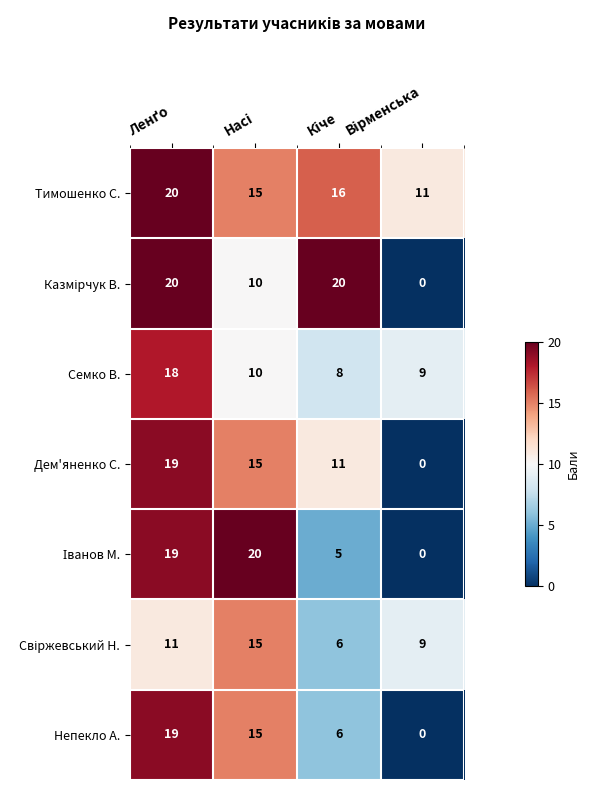

What is the greatest value displayed?

20